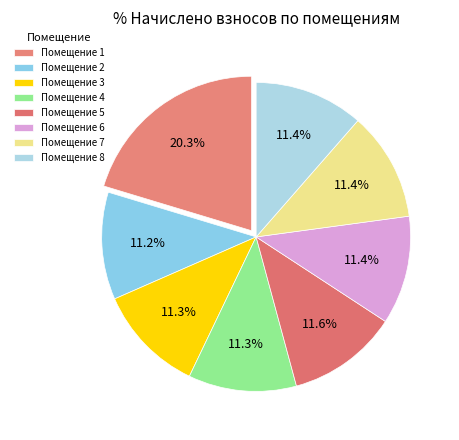

How many segments does this pie chart have?

8